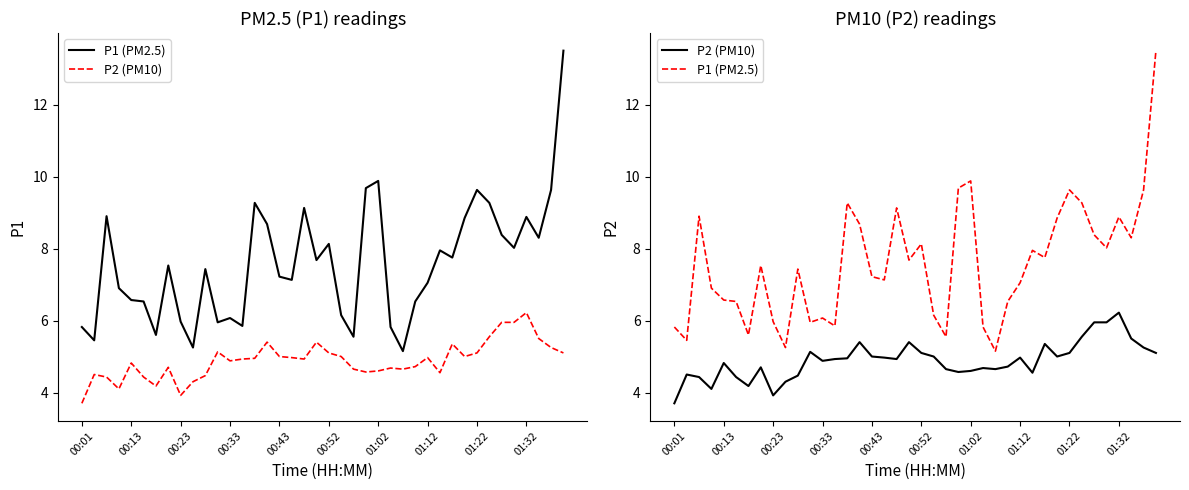

What is the average value of the P1 (PM2.5) series?

7.6